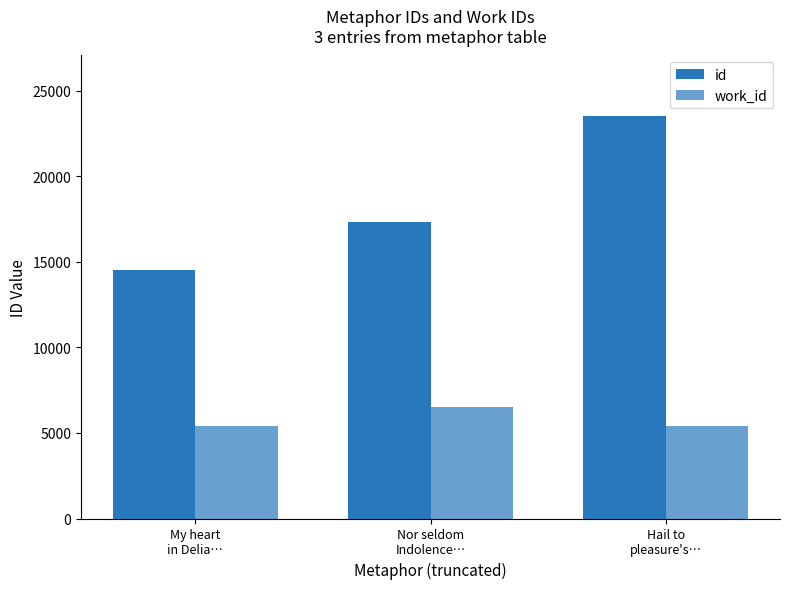

Does the chart contain stacked bars?

No